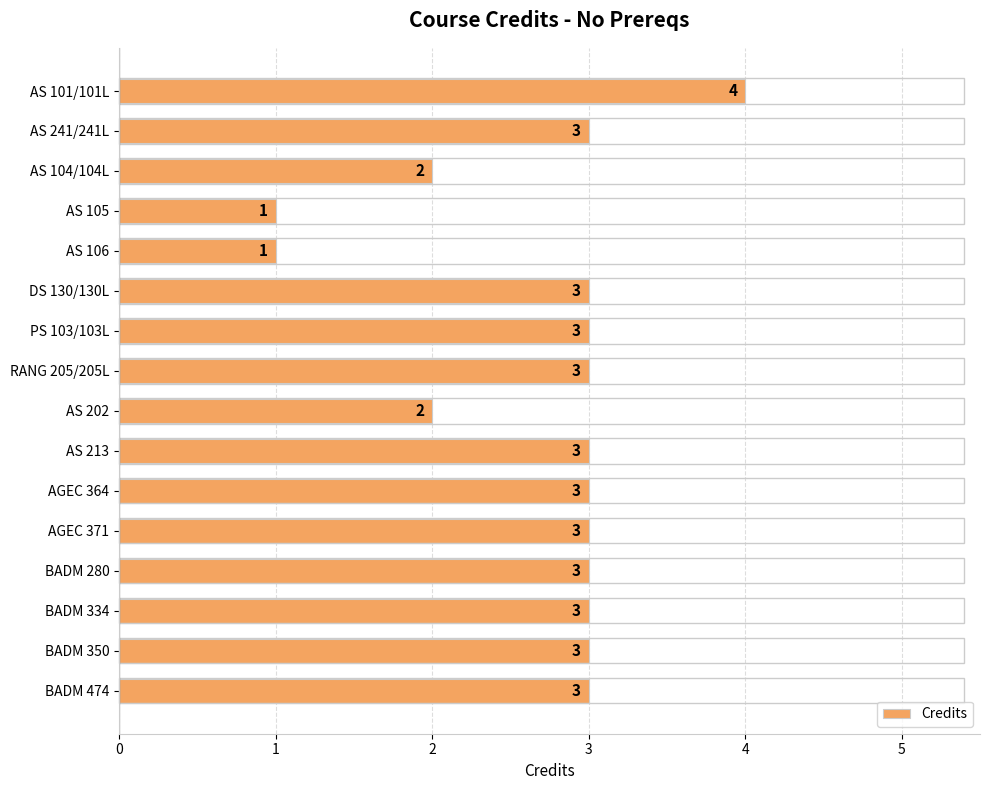

Reading bottom to top, extract all data points from this chart.

3	3	3	3	3	3	3	2	3	3	3	1	1	2	3	4